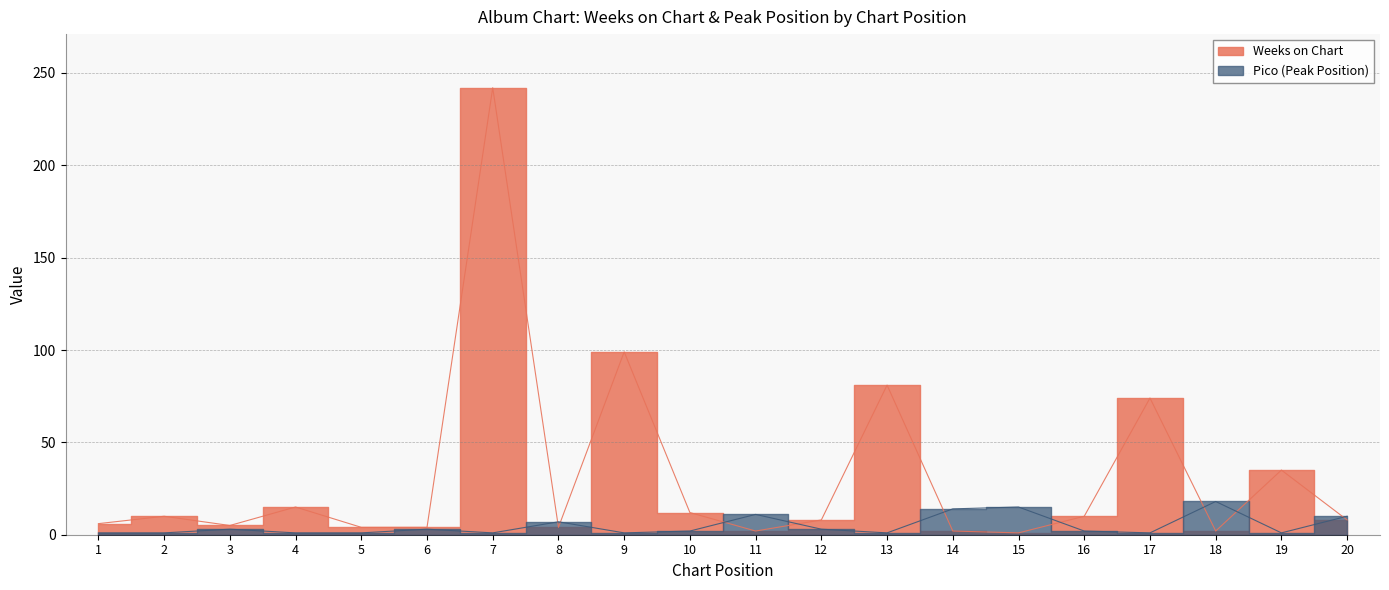

How many times do Pico and Weeks on Chart cross each other?

9